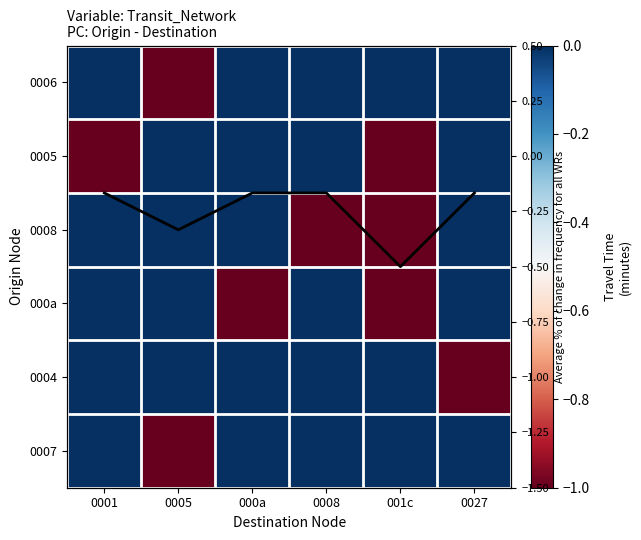

Is it true that 000a equals -0.5 at 0001?

False